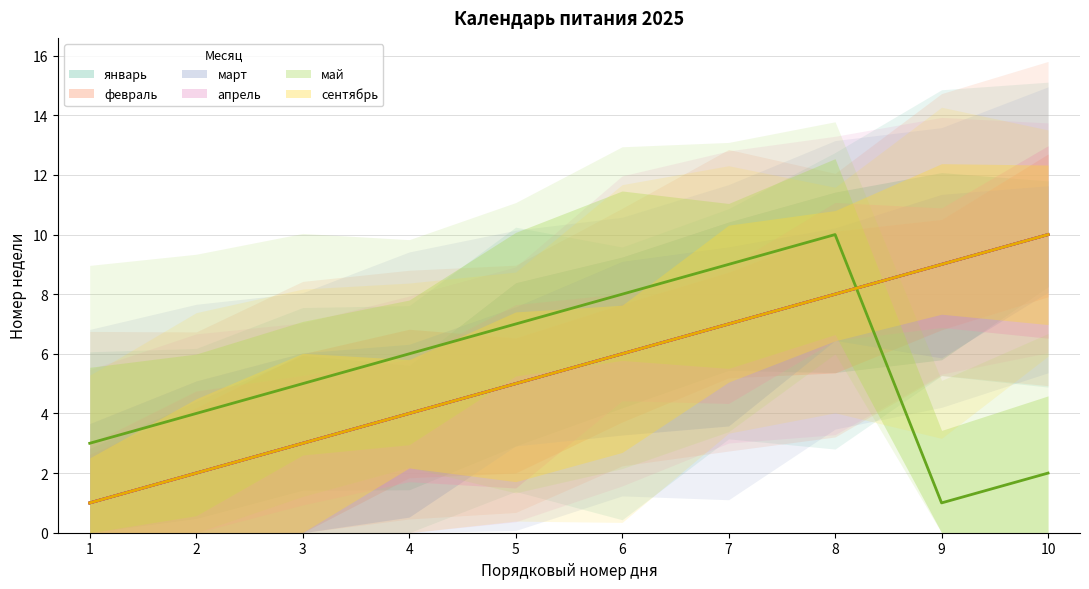

How many values in the май series are below 6?

5